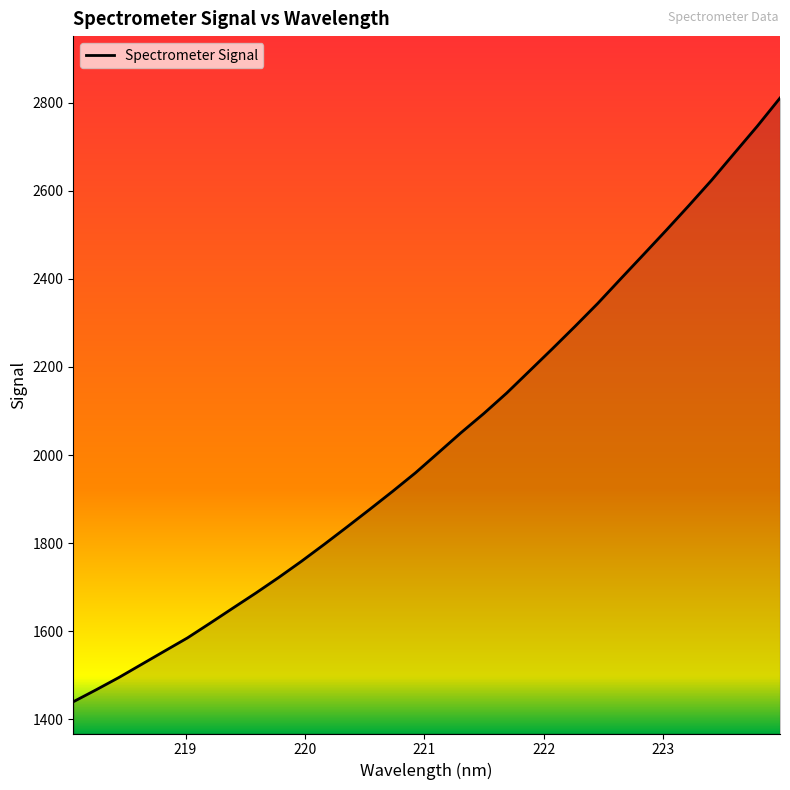

What is the difference between the maximum and minimum values?

1370.0